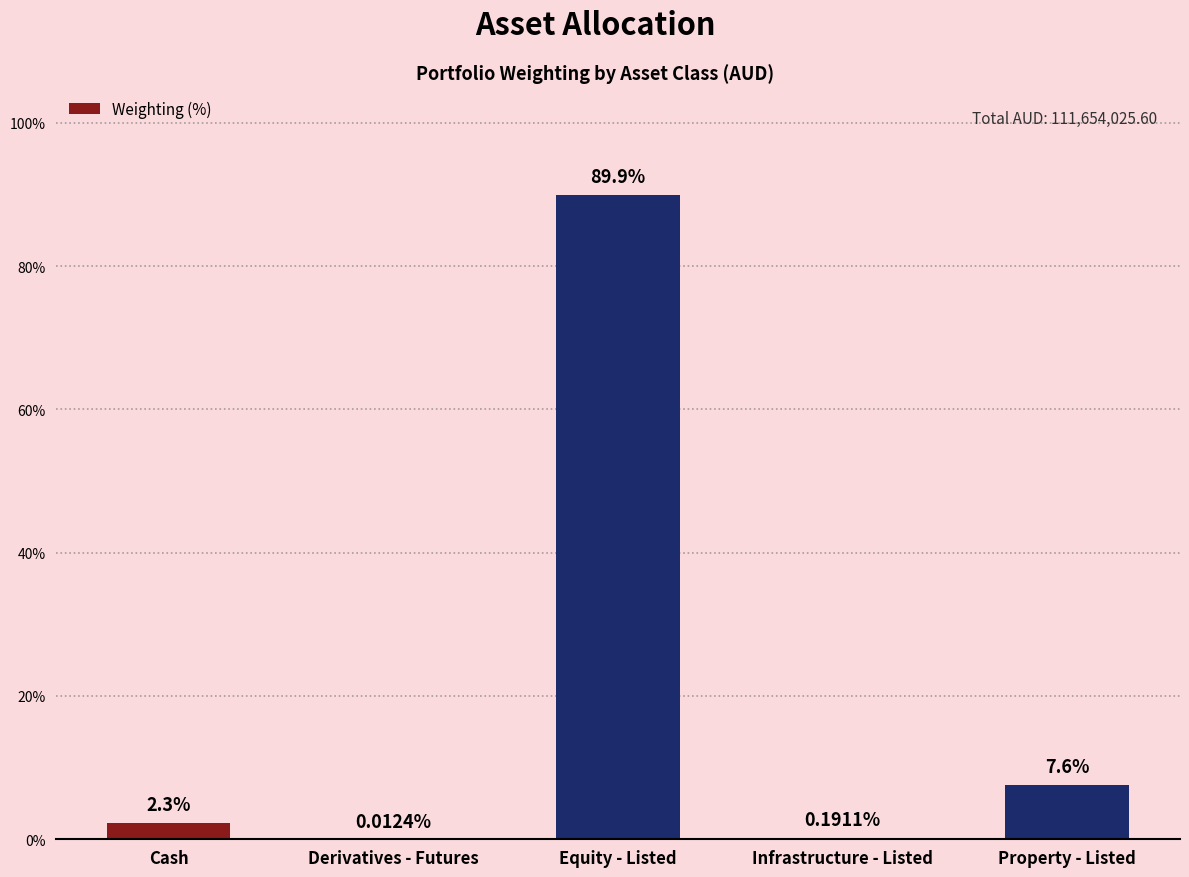

What is the difference between the values at Equity - Listed and Infrastructure - Listed?

89.8